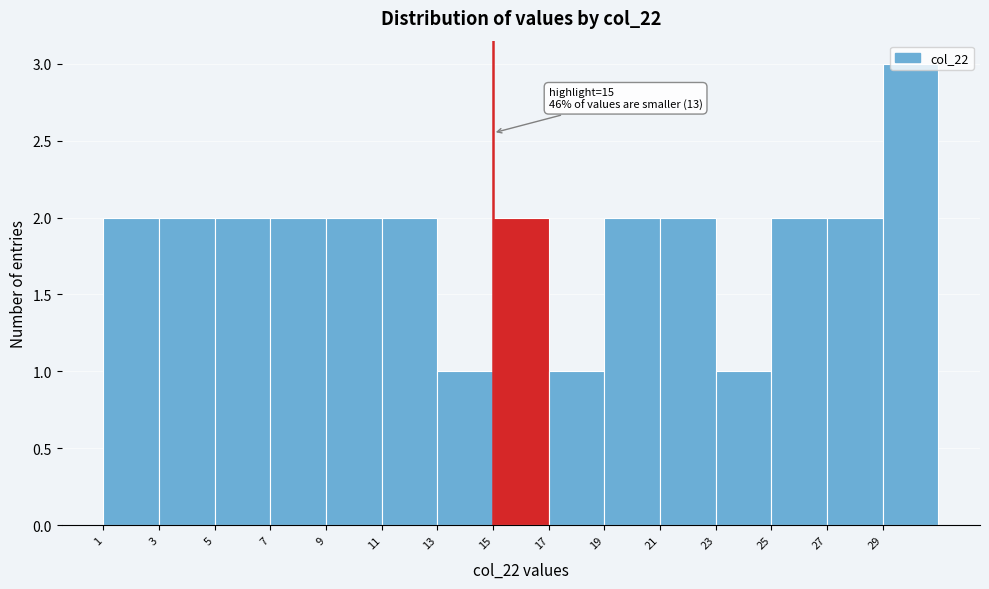

Which range on the x-axis has the tallest bar?

29 to 31